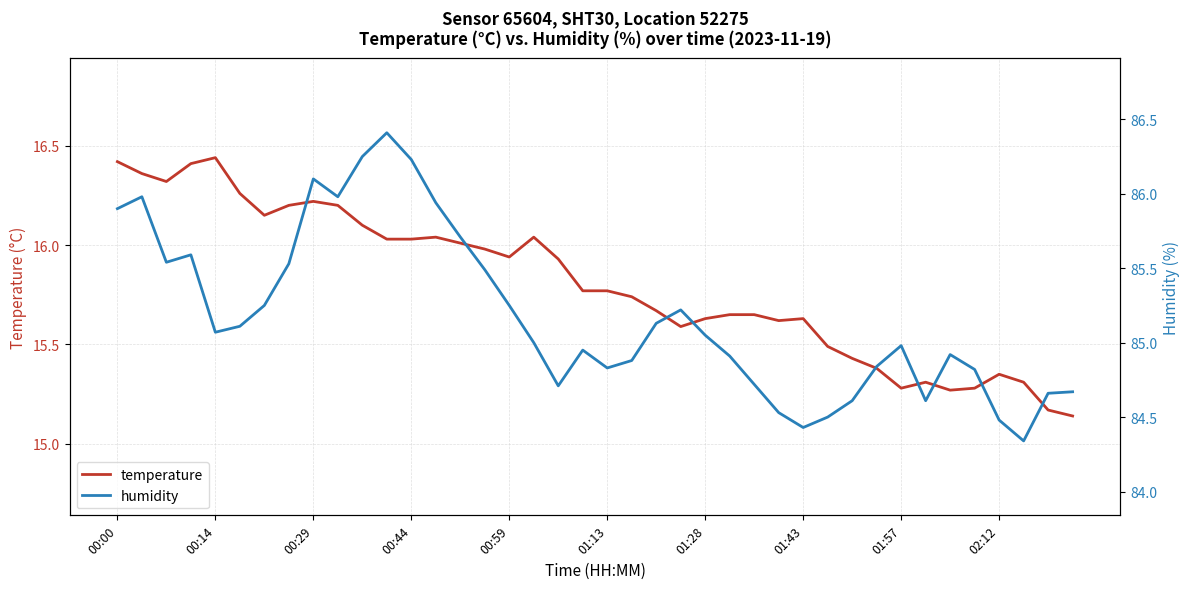

Rank the series at 35 from lowest to highest value.

temperature, humidity